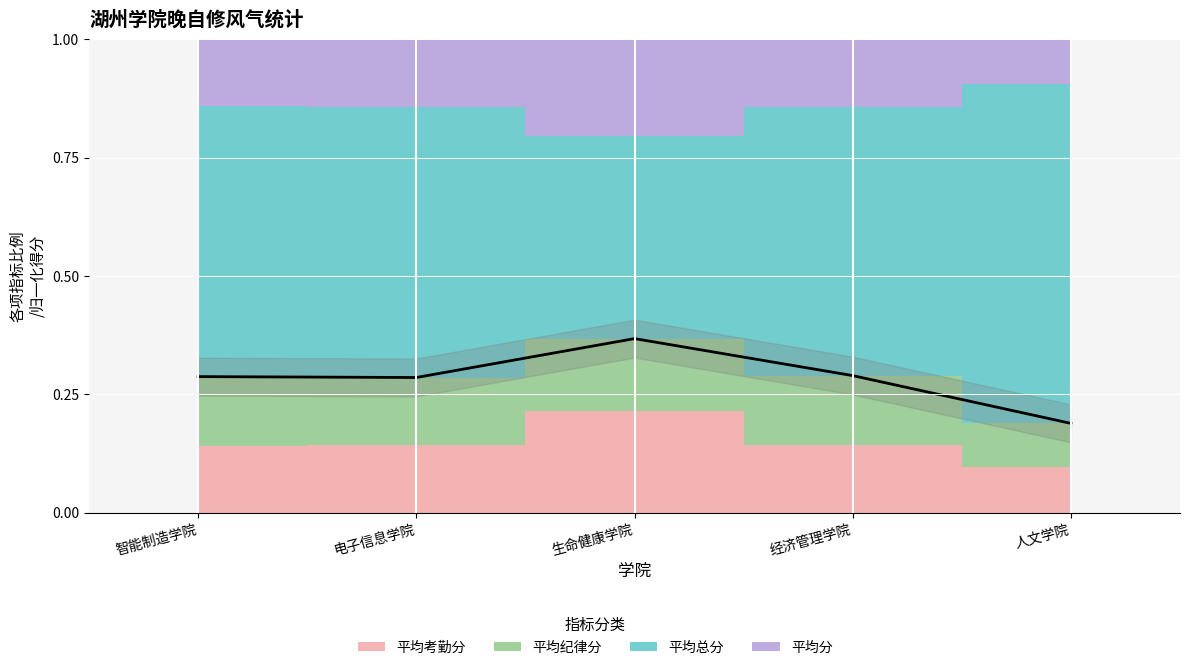

Which has a higher value, 生命健康学院 or 智能制造学院?

生命健康学院